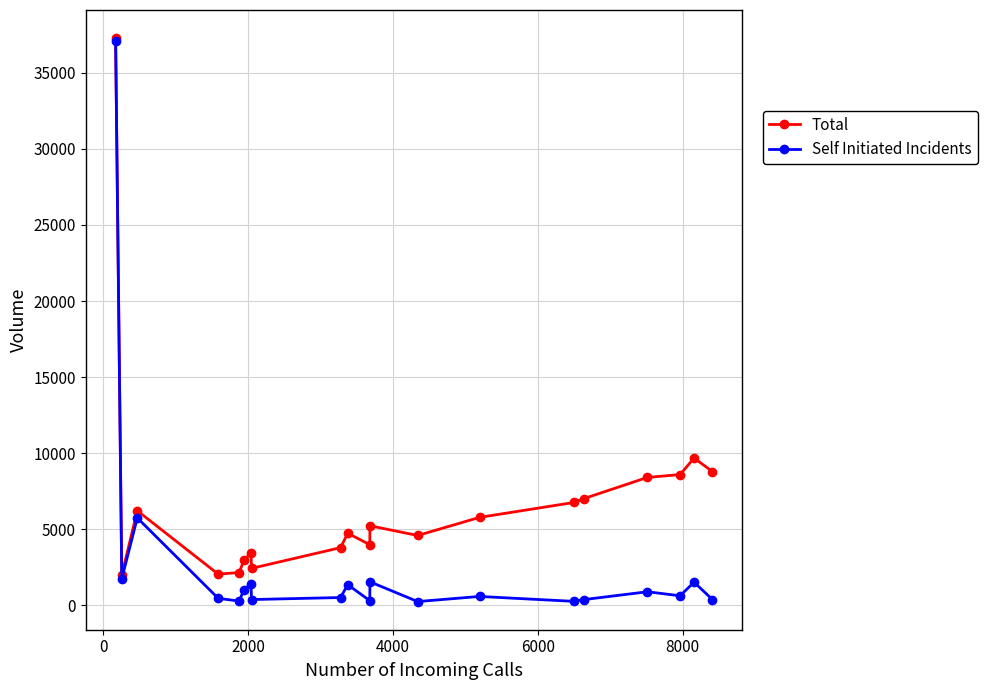

Rank the series by their average value, from lowest to highest.

Self Initiated Incidents, Total